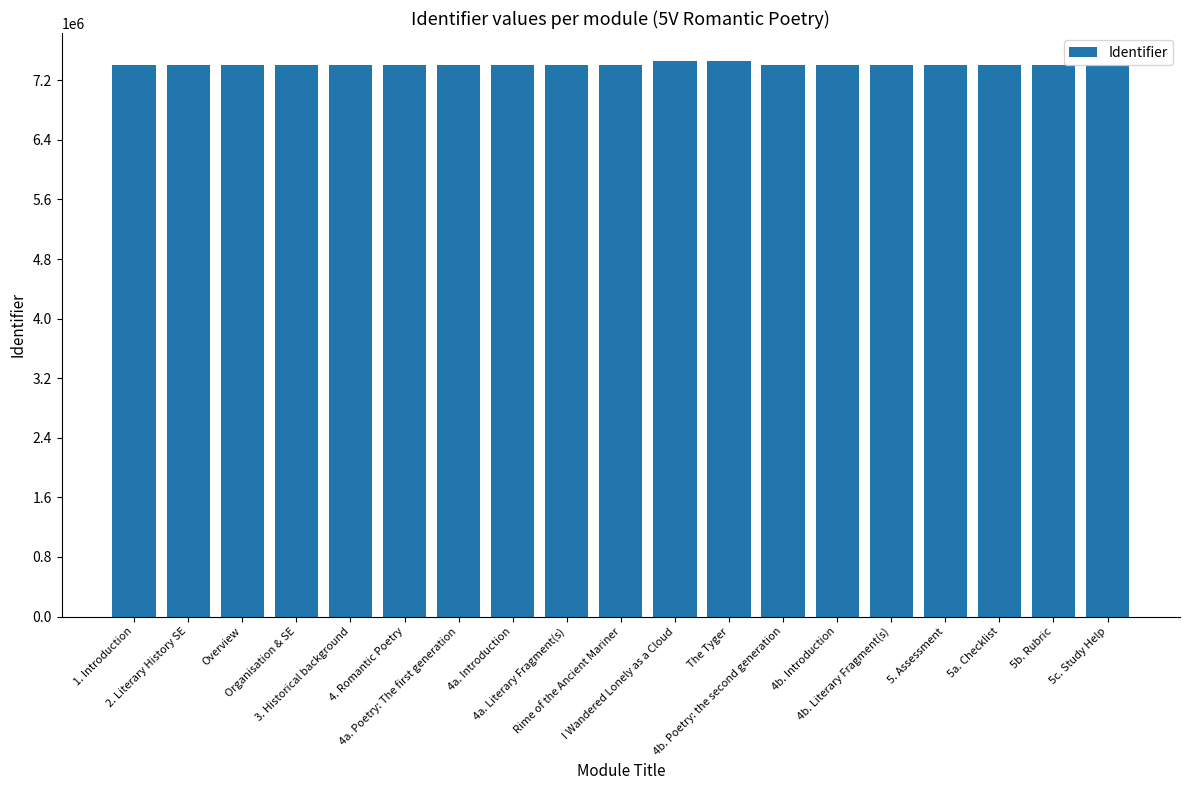

How many bars are there in total?

19